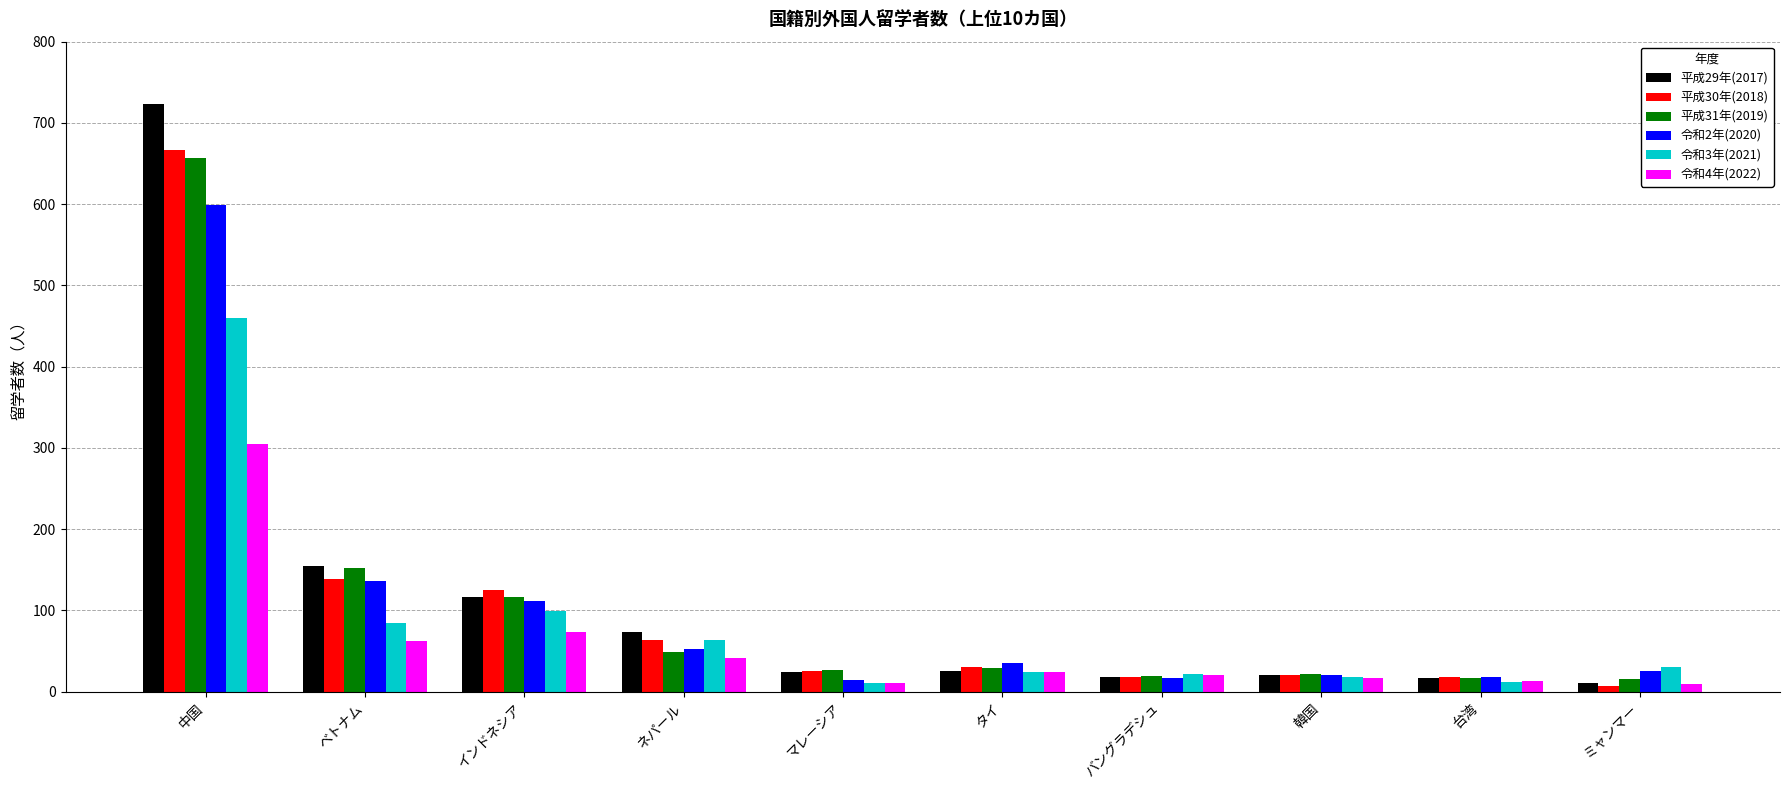

Which series has the largest total across all categories?

平成29年(2017)